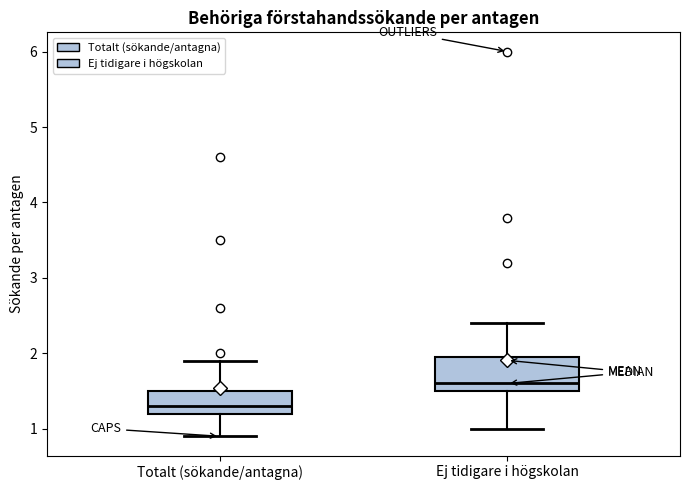

Reading left to right, read every box against the y-axis: the position of its median line, the range the box covers, and the ends of its whiskers. The values are not printed on the chart, so give them approximately, as read against the axis.

Totalt (sökande/antagna): median 1.3, box 1.2 to 1.5, whiskers 0.9 to 1.9
Ej tidigare i högskolan: median 1.6, box 1.5 to 2.0, whiskers 1.0 to 2.4